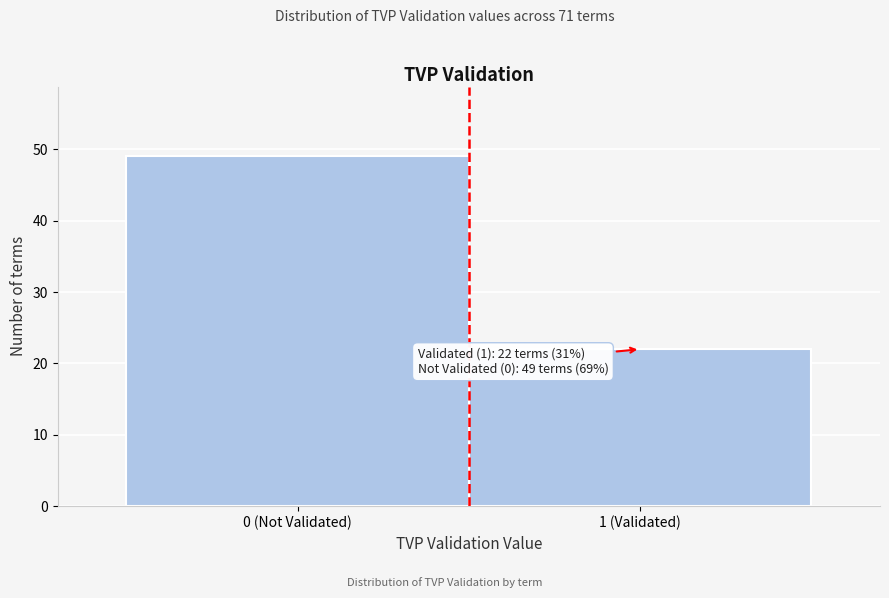

Reading left to right, extract all data points from this chart.

0 (Not Validated)=49	1 (Validated)=22